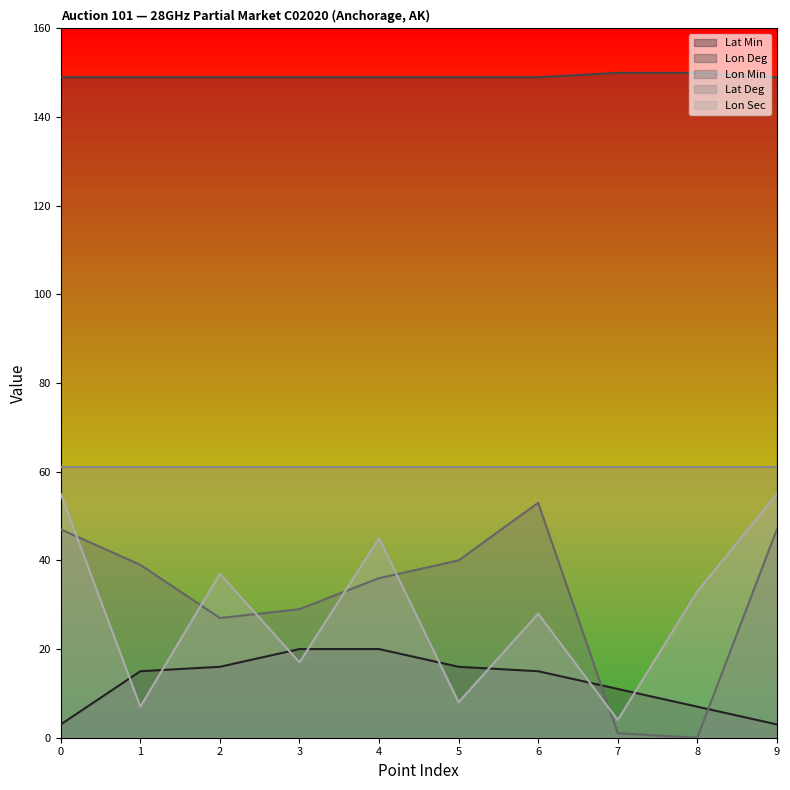

The value of Lon Min at 6 is 53. True or false?

True